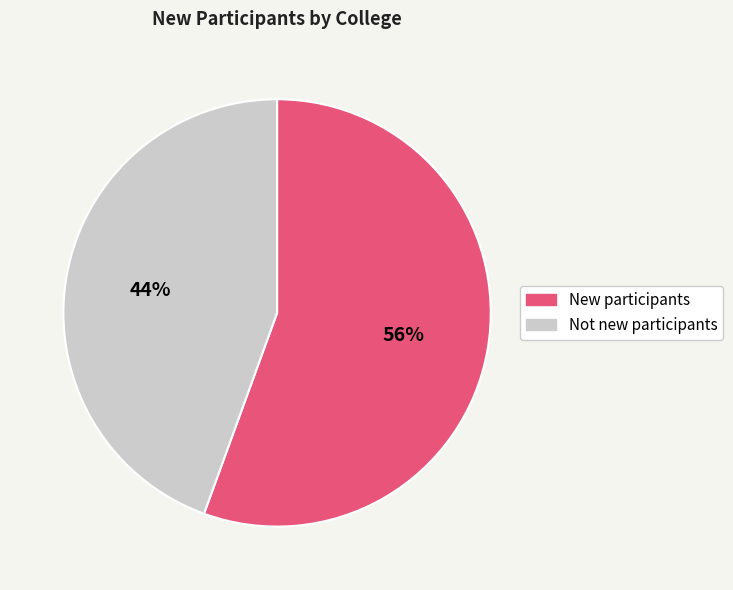

Is there any slice that represents more than half of the pie?

Yes